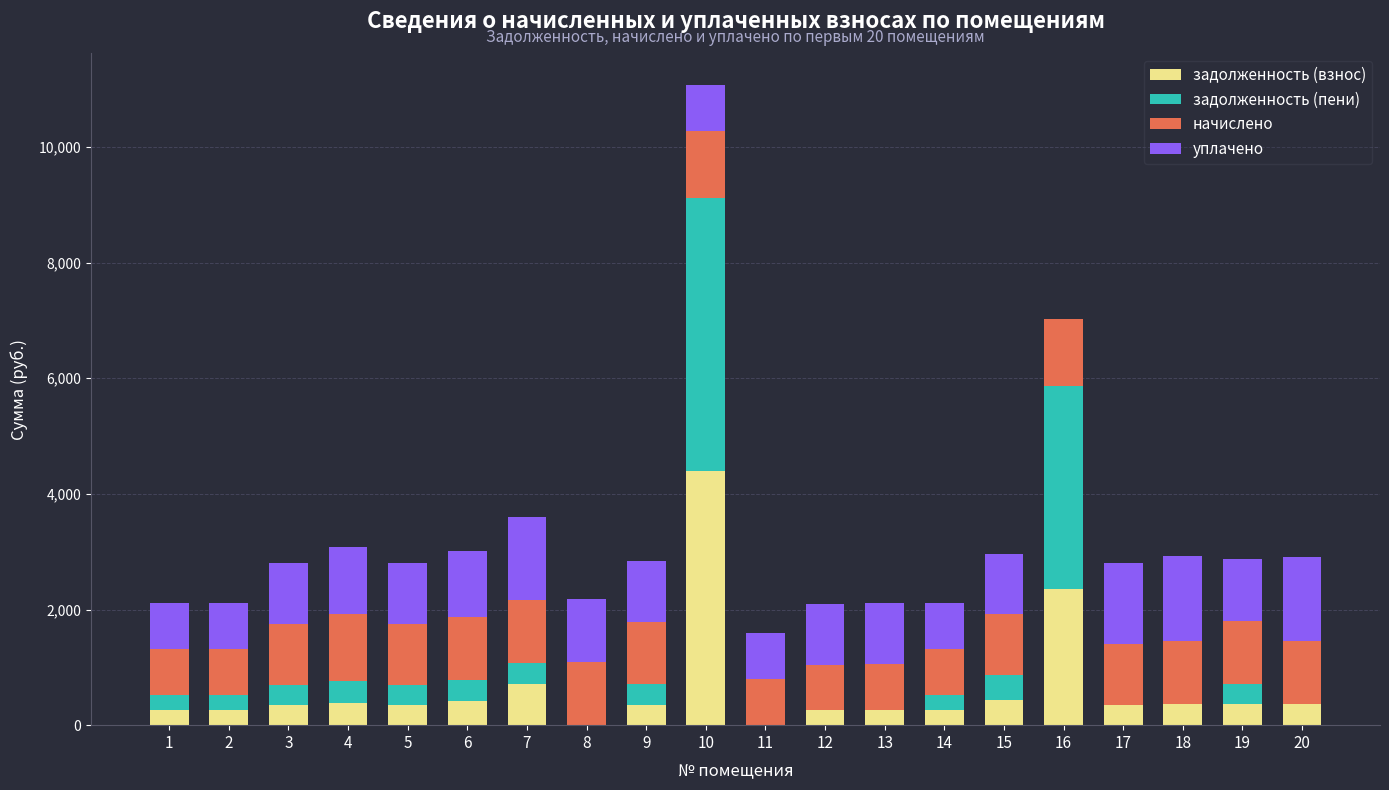

What is the total value across all series at 17?

2802.2